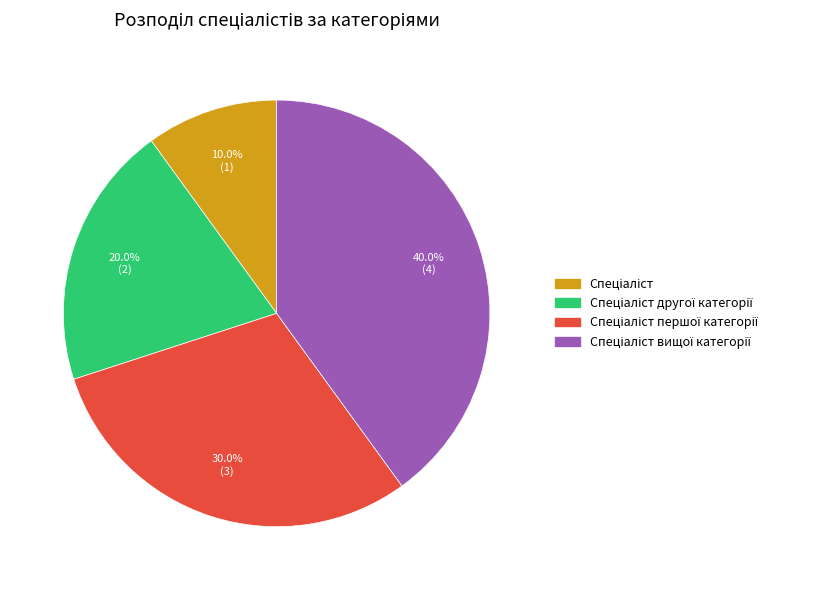

Does any single category account for the majority?

No